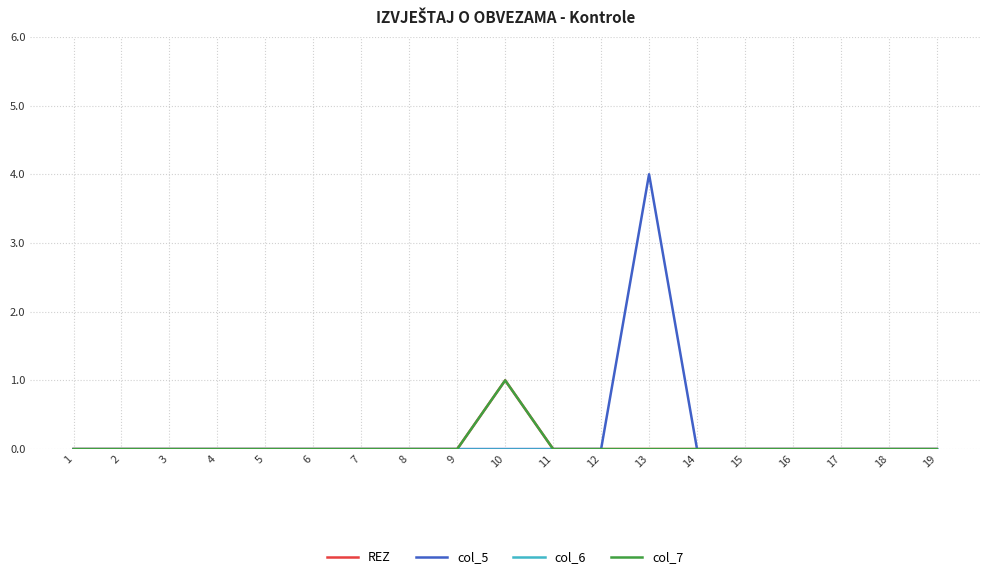

True or false: col_5 and col_7 cross at least once.

False